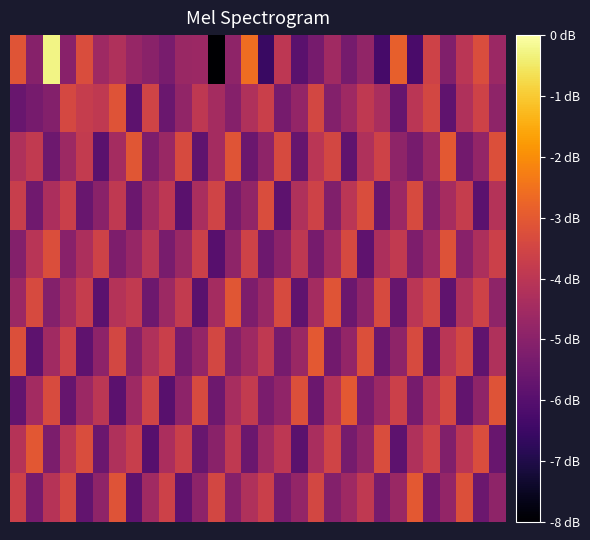

At which category is the sum across all series the highest?

2